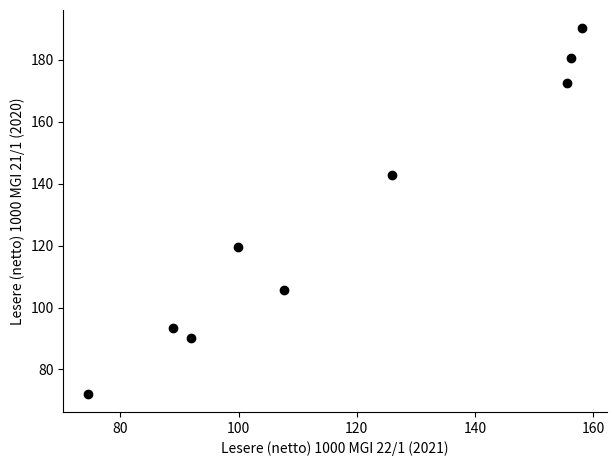

What is the range of X values (max minus min)?

83.7